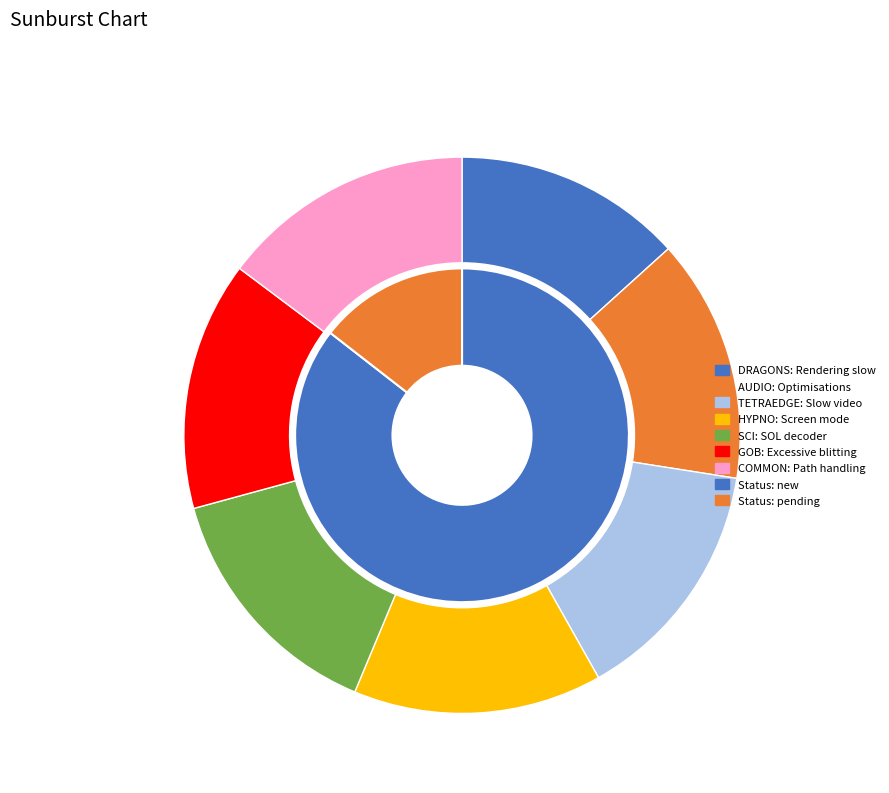

What percentage is the TETRAEDGE: Slow video slice, to the nearest percent?

14%